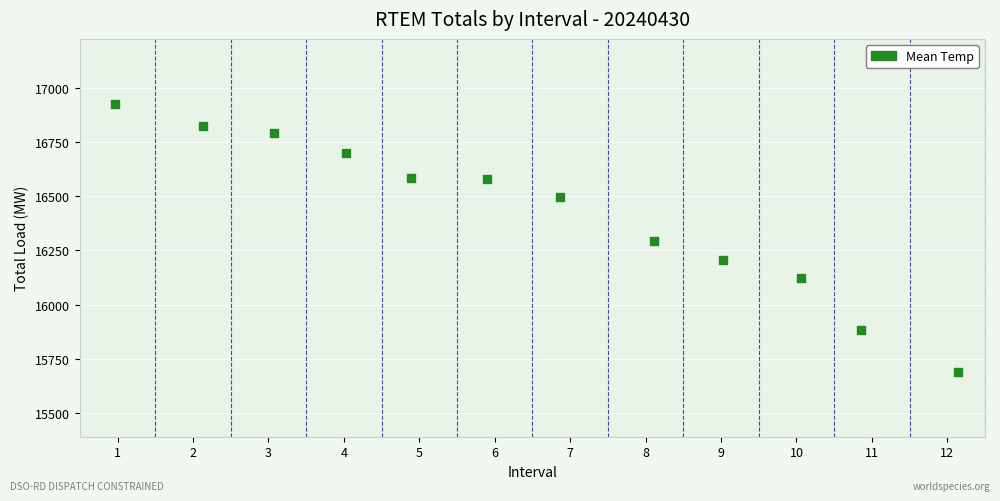

What is the average X value?

6.5